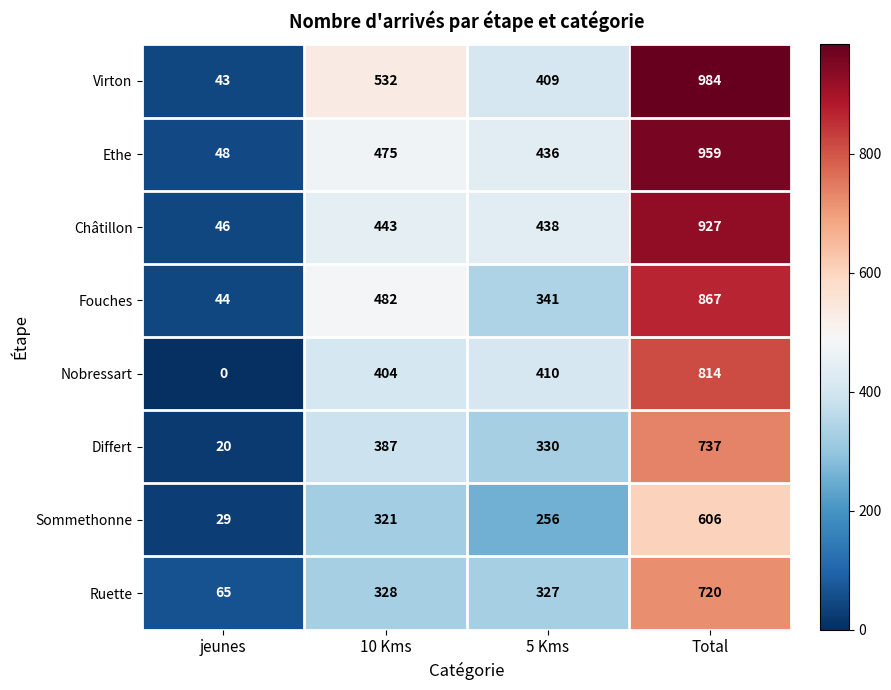

Which series changed the most between jeunes and 10 Kms?

Virton